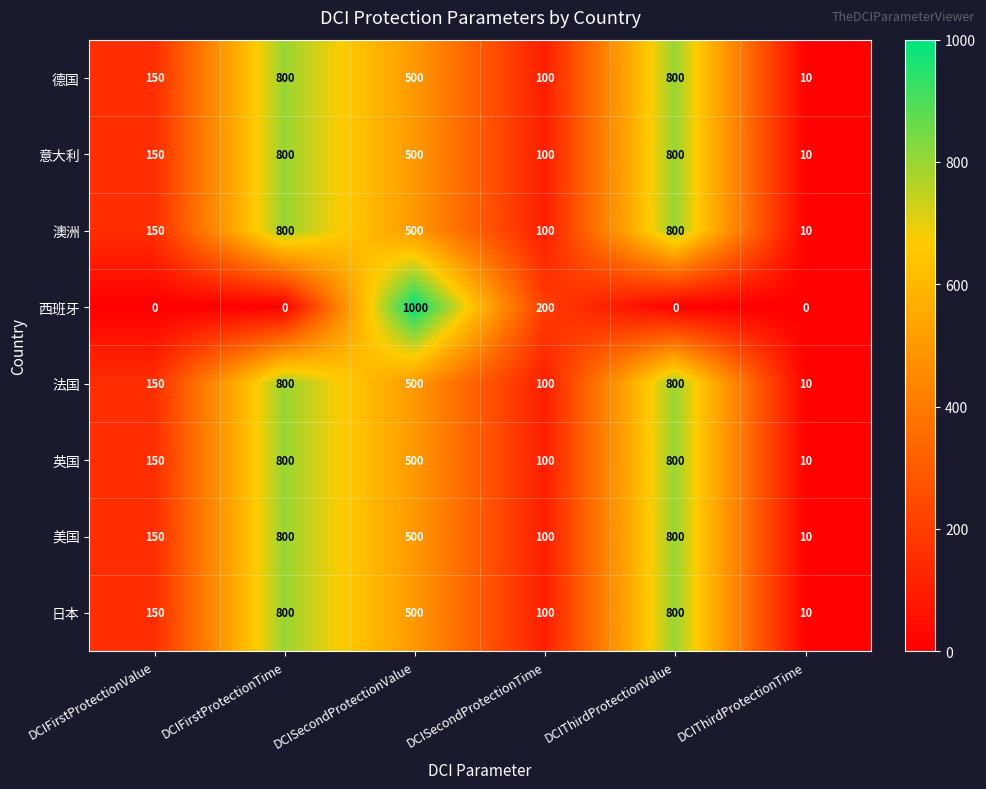

Is the value of 日本 at DCIThirdProtectionTime greater than the value of 西班牙 at DCISecondProtectionTime?

No